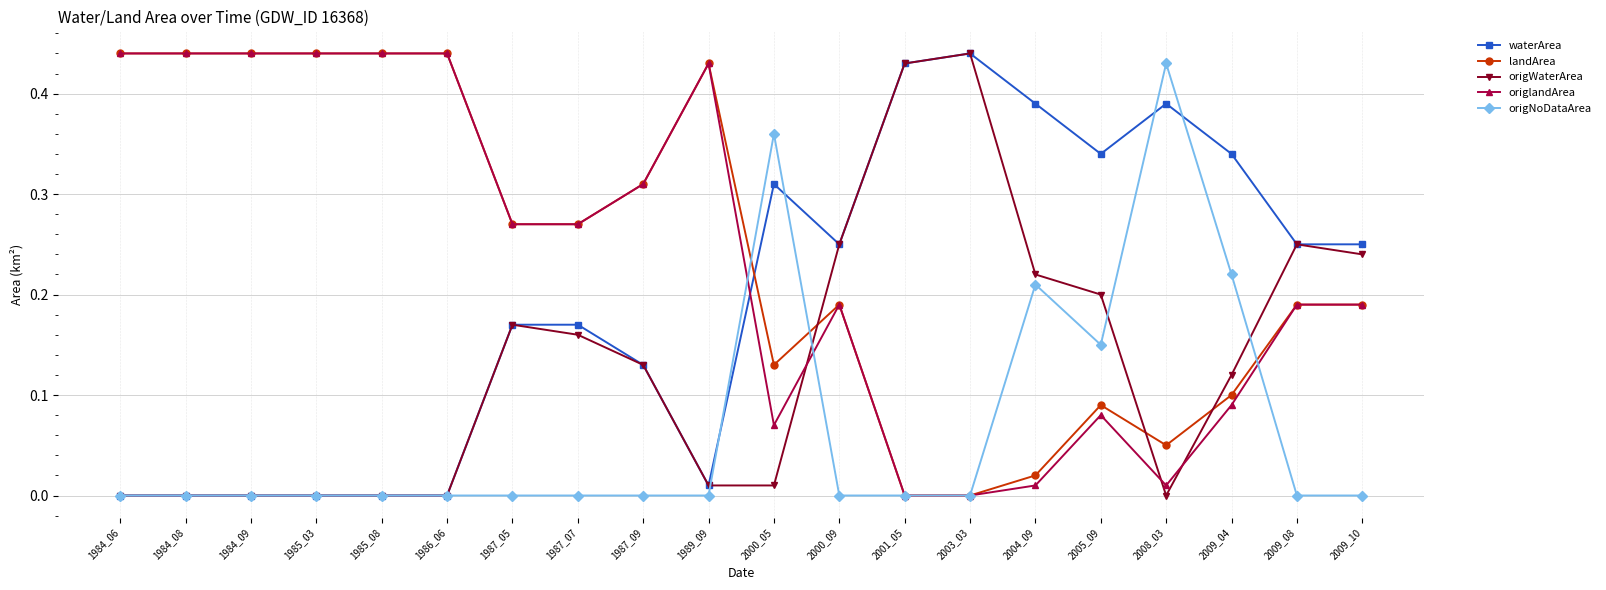

True or false: waterArea and landArea cross at least once.

True